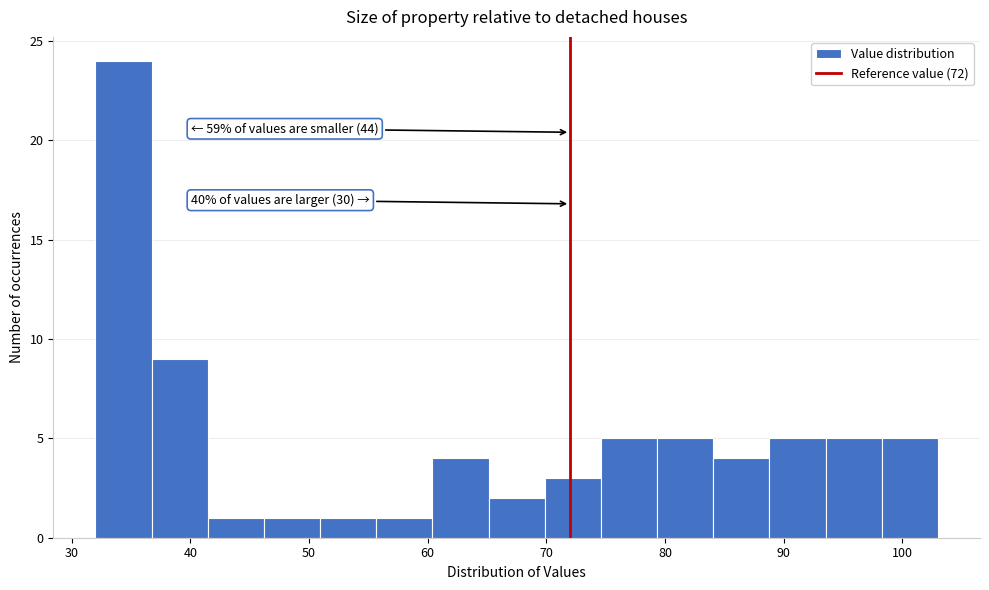

Over which range of the x-axis is the bar tallest?

32 to 37